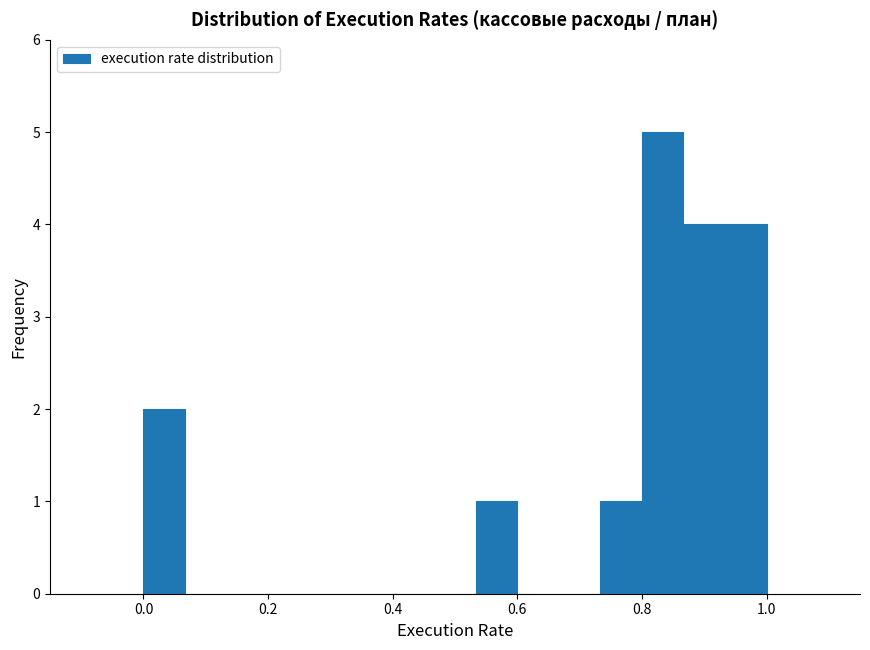

Read against the x-axis, roughly where is the centre of the tallest bar?

0.84